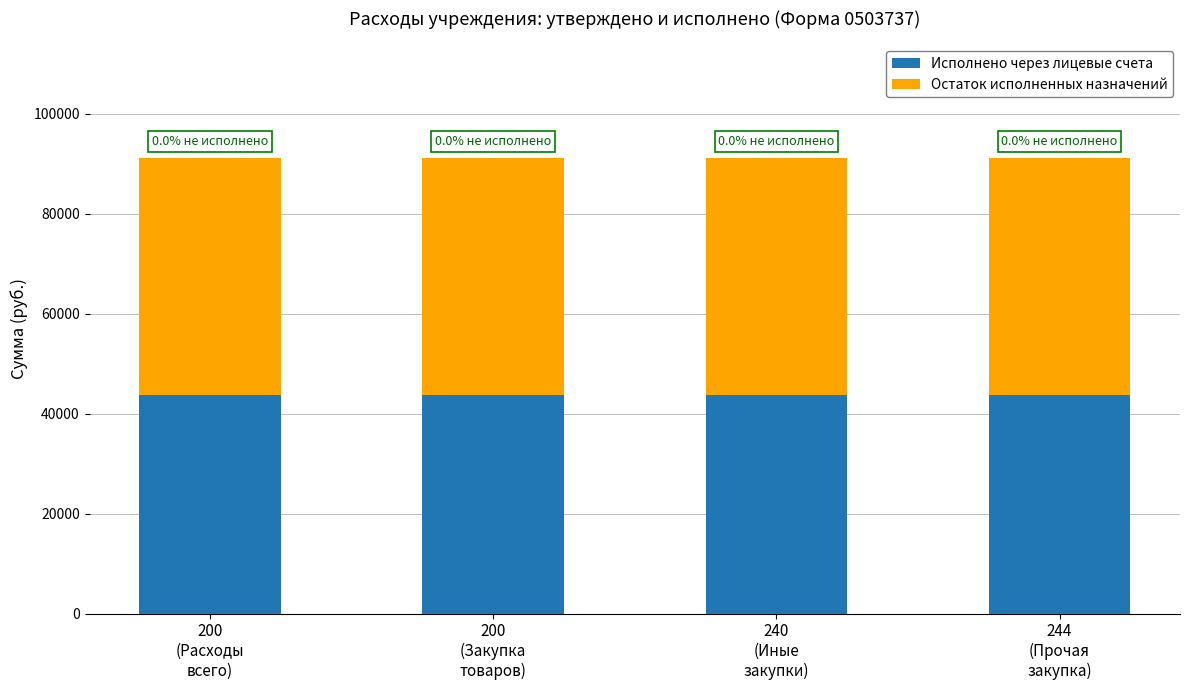

How many bars are there in total?

4